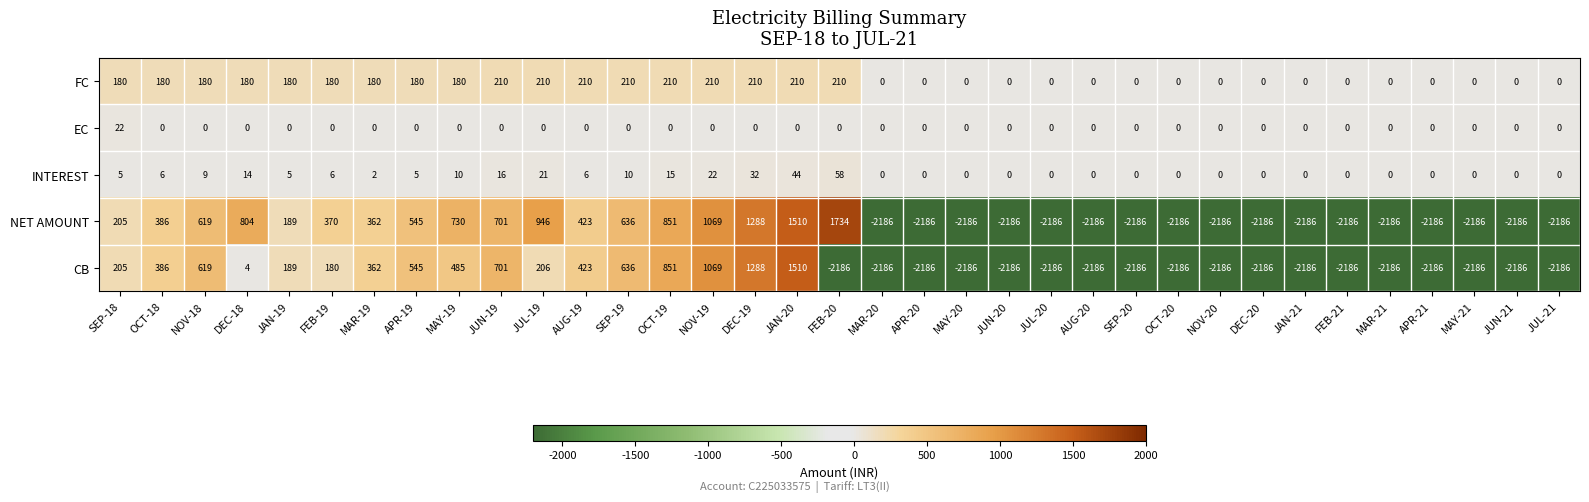

The FC series shows 210 at OCT-19. True or false?

True